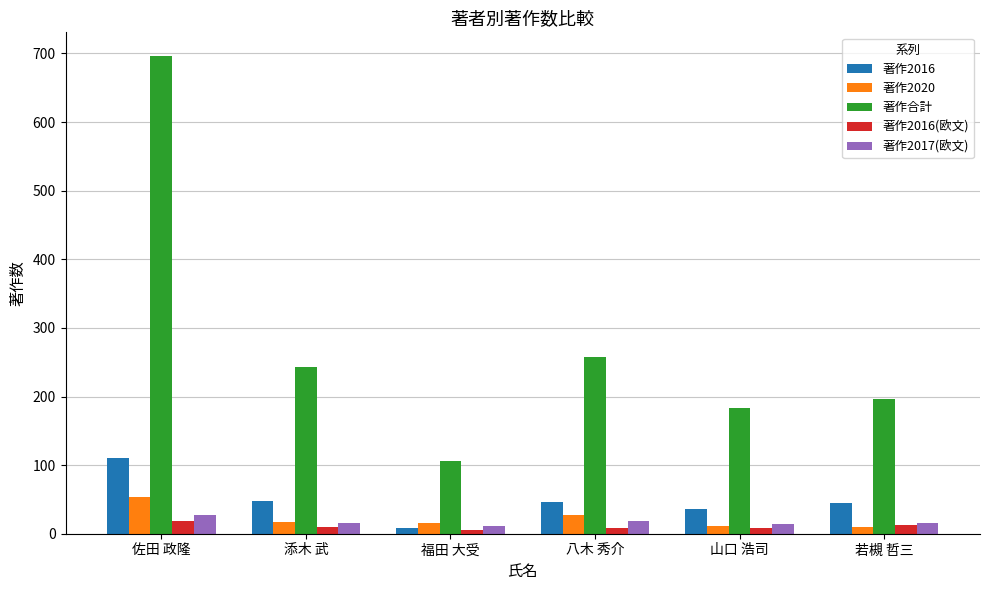

Does the chart contain any negative values?

No